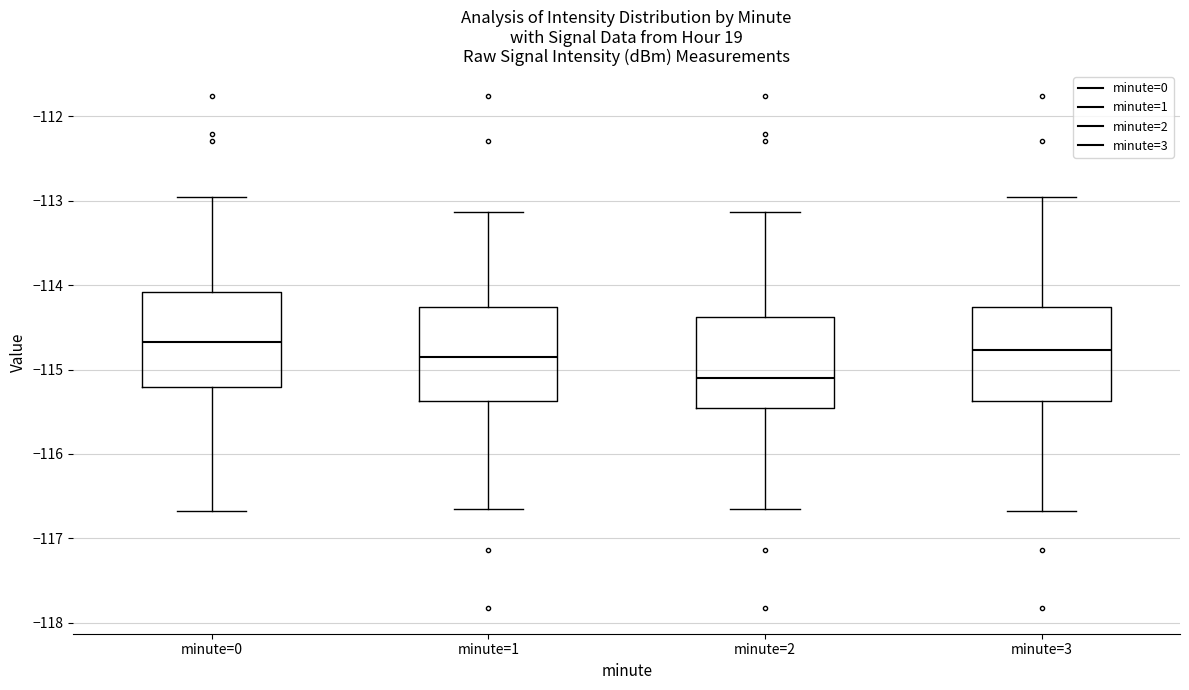

Which box's median line is the lowest?

minute=2